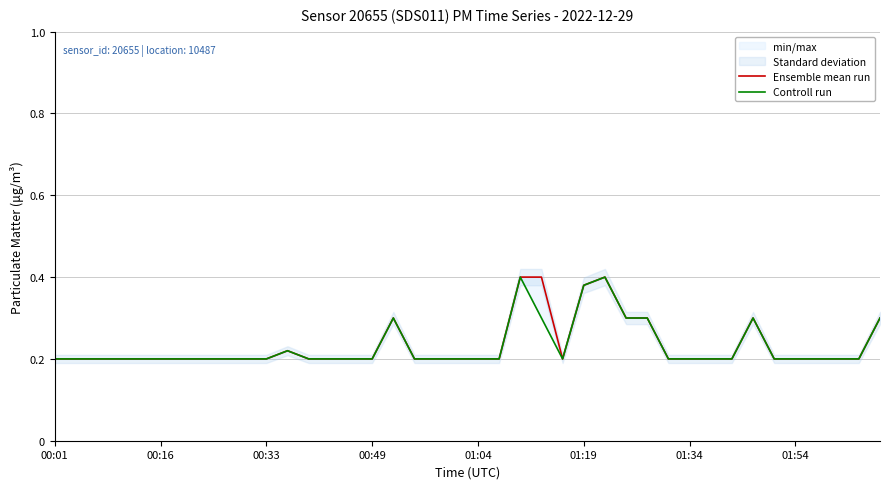

Is this an area chart (filled region under the line)?

No